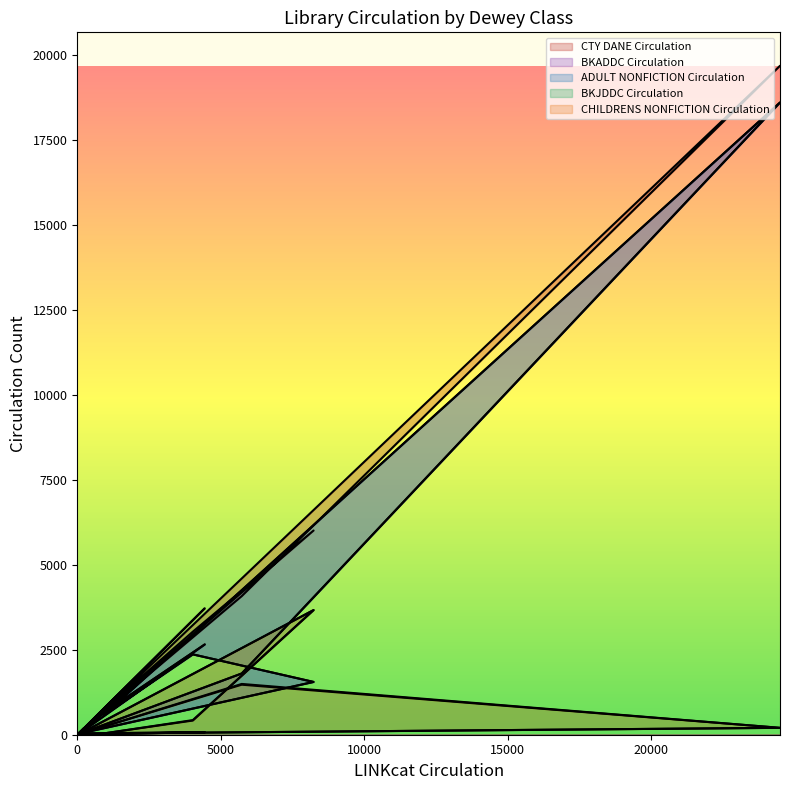

What is the value of the BKADDC Circulation point at the 2nd from the left?

1802